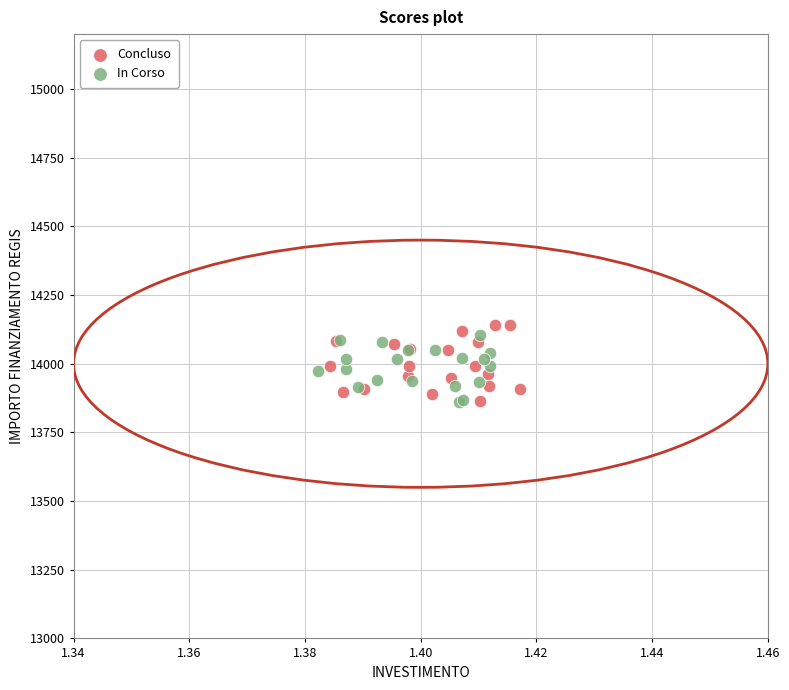

What are all the series names shown in the legend?

Concluso, In Corso